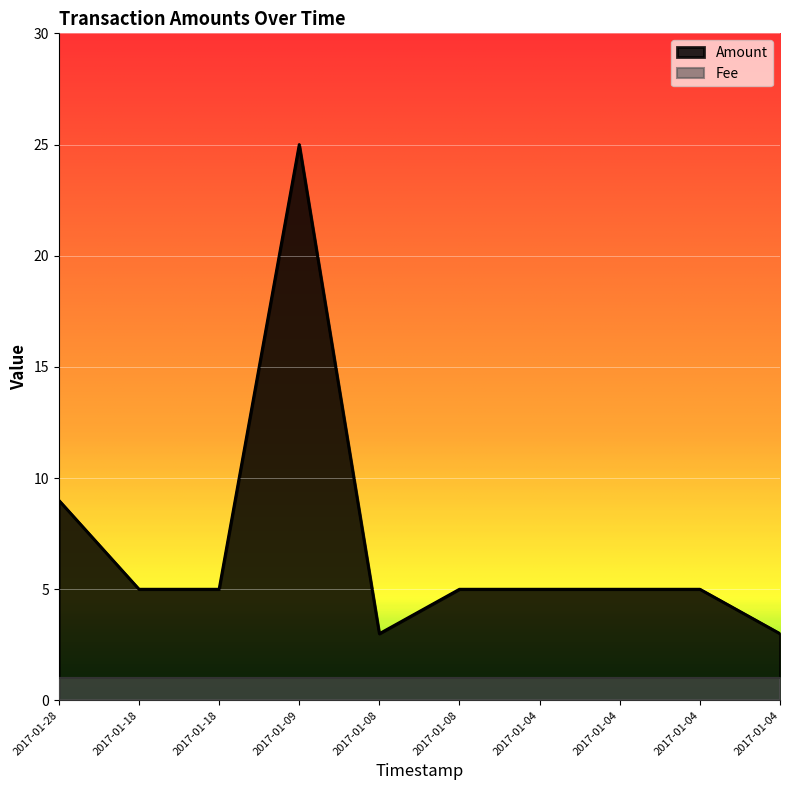

What is the difference between the second highest and second lowest values?

6